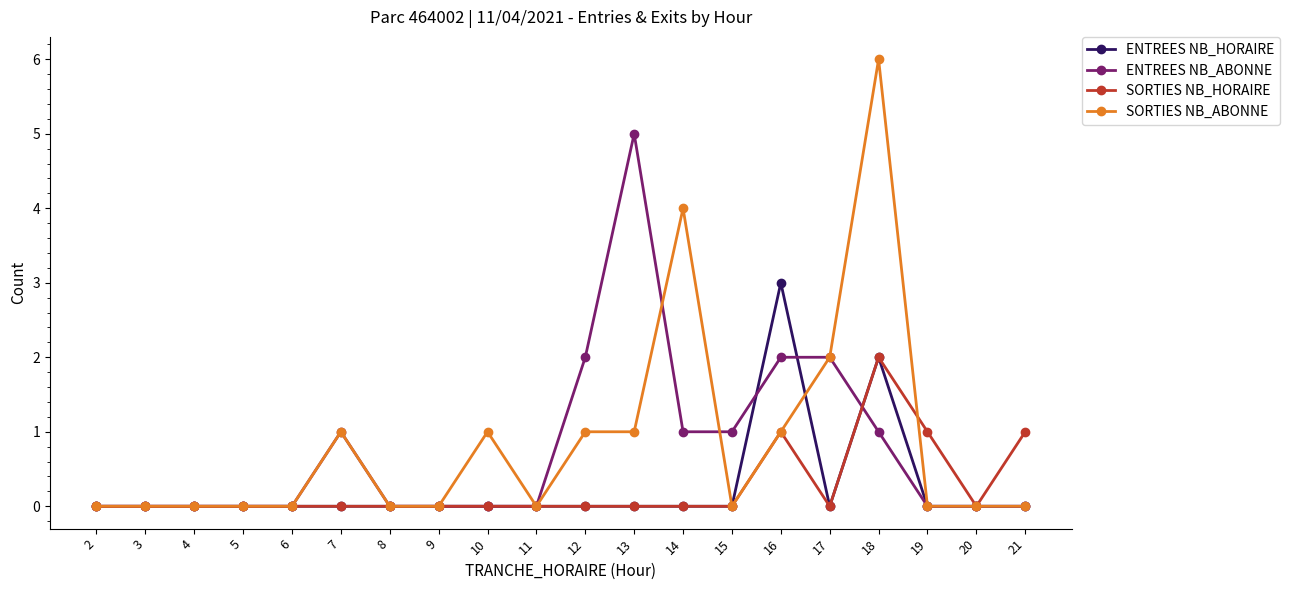

Does the chart have visible grid lines?

No